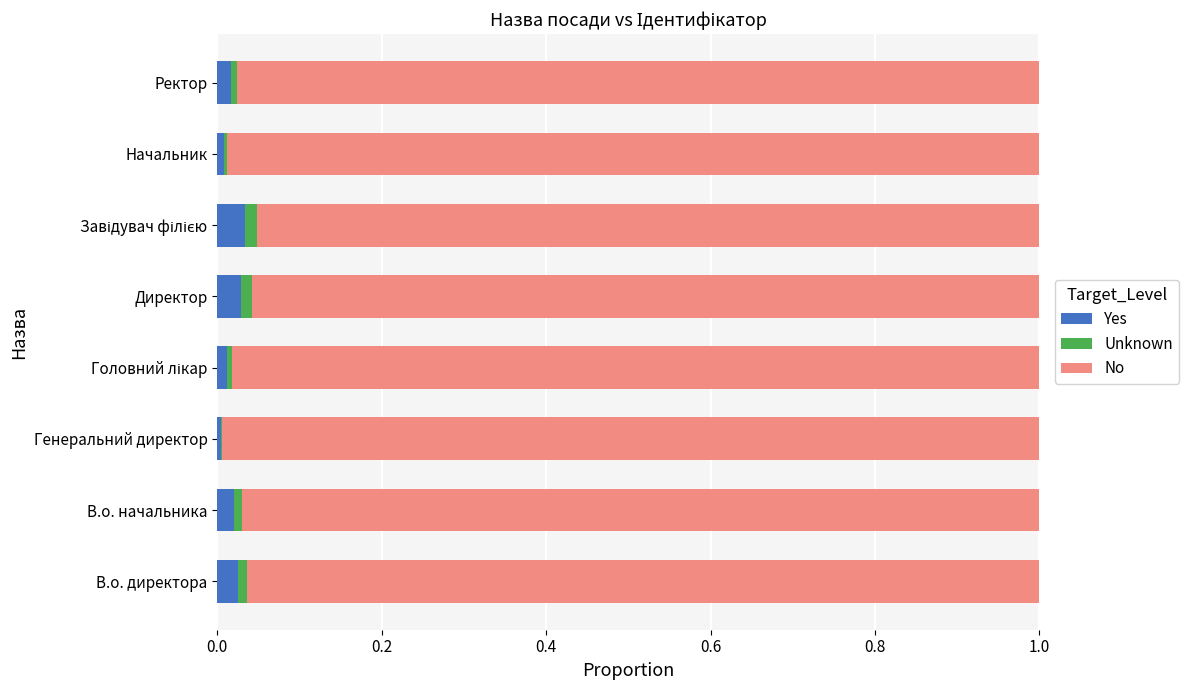

The value of Yes at В.о. директора is 0.0. True or false?

True